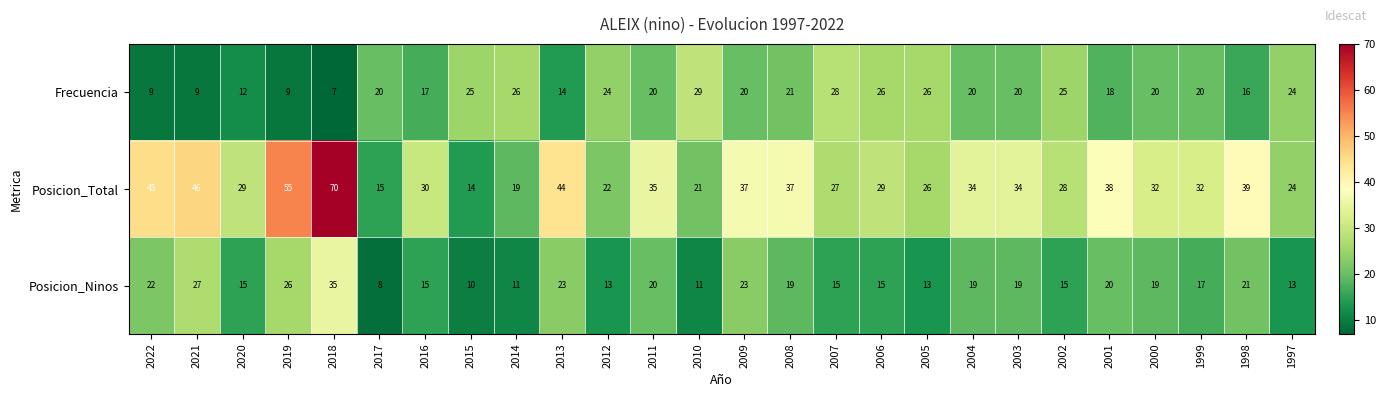

The Posicion_Ninos series shows 20 at 2011. True or false?

True